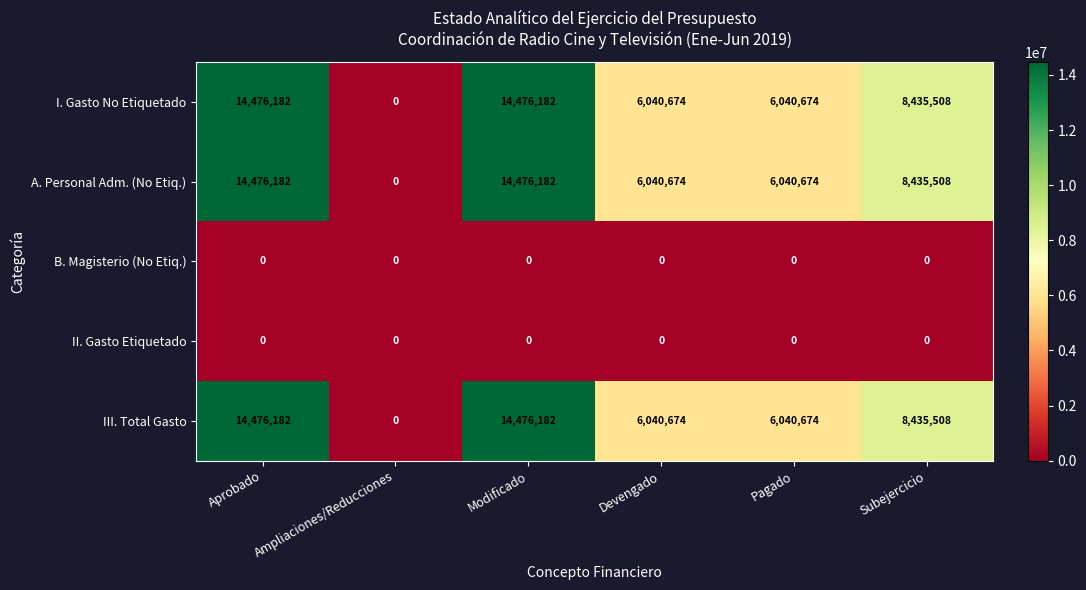

What is the maximum value for A. Personal Adm. (No Etiq.)?

14476182